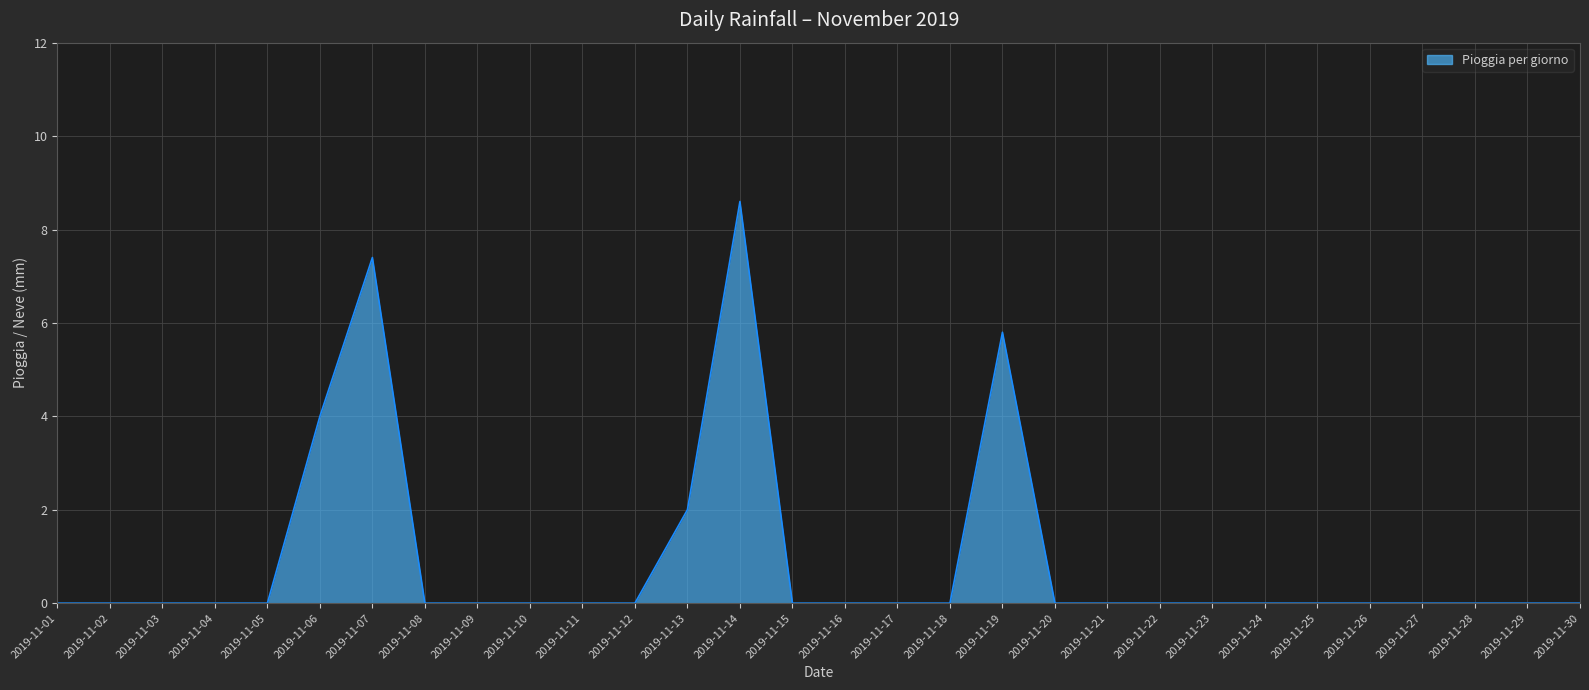

Reading right to left, list all the values displayed in this chart.

2019-11-30=0.0	2019-11-29=0.0	2019-11-28=0.0	2019-11-27=0.0	2019-11-26=0.0	2019-11-25=0.0	2019-11-24=0.0	2019-11-23=0.0	2019-11-22=0.0	2019-11-21=0.0	2019-11-20=0.0	2019-11-19=5.8	2019-11-18=0.0	2019-11-17=0.0	2019-11-16=0.0	2019-11-15=0.0	2019-11-14=8.6	2019-11-13=2.0	2019-11-12=0.0	2019-11-11=0.0	2019-11-10=0.0	2019-11-09=0.0	2019-11-08=0.0	2019-11-07=7.4	2019-11-06=4.0	2019-11-05=0.0	2019-11-04=0.0	2019-11-03=0.0	2019-11-02=0.0	2019-11-01=0.0